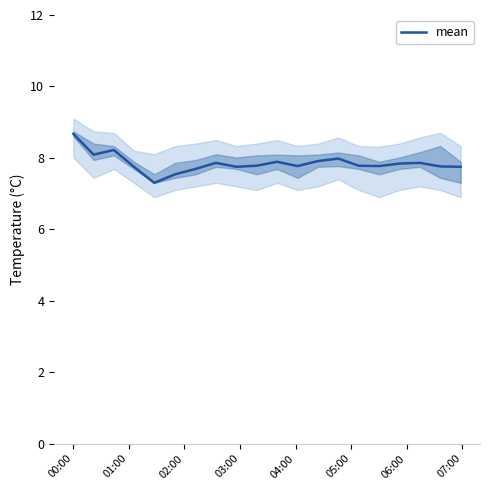

Does the chart have visible grid lines?

No